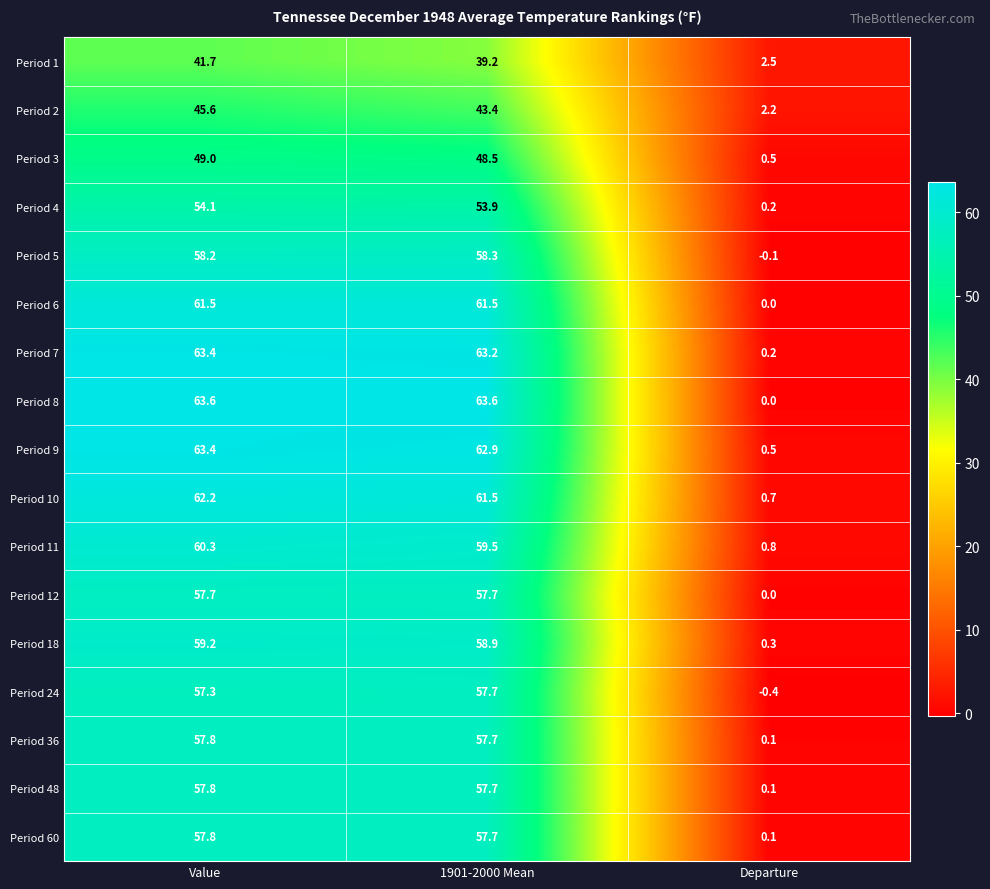

At which category is the sum across all series the highest?

Value